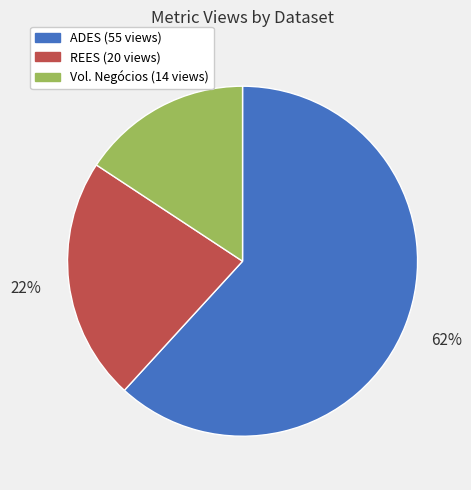

How many slices are in this pie chart?

3